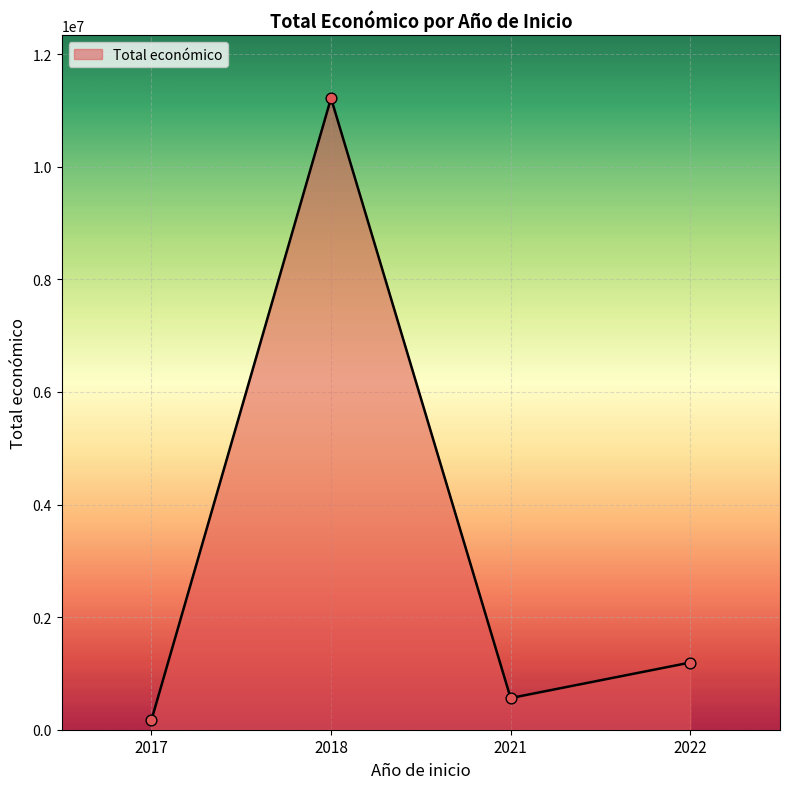

Which has a higher value, 2021 or 2022?

2022